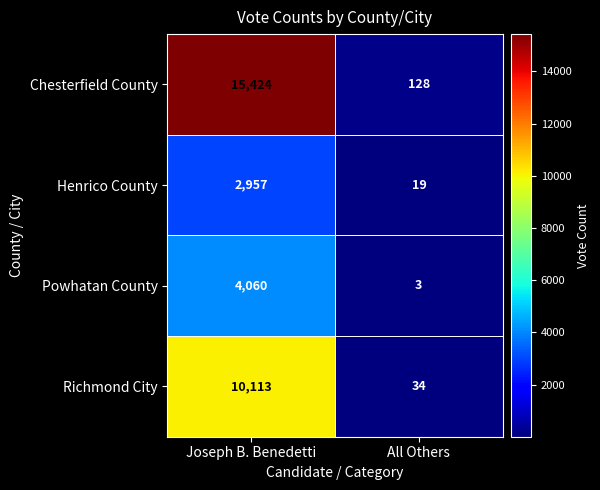

At which category does the chart reach its peak across all series?

Joseph B. Benedetti